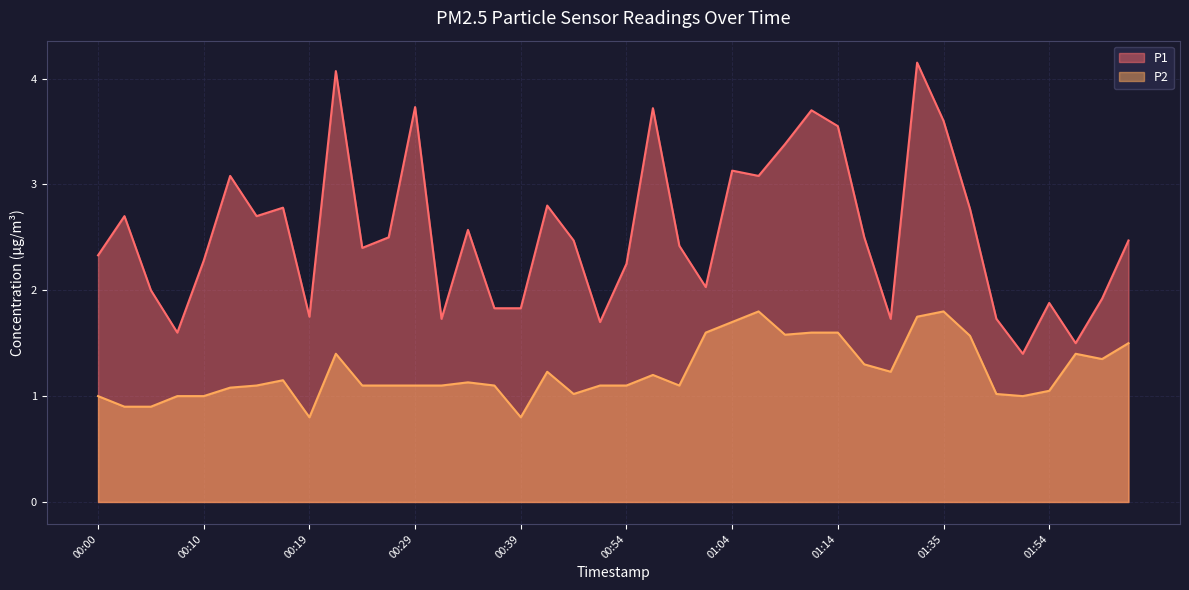

The value of P2 at 00:17 is 1.1. True or false?

True